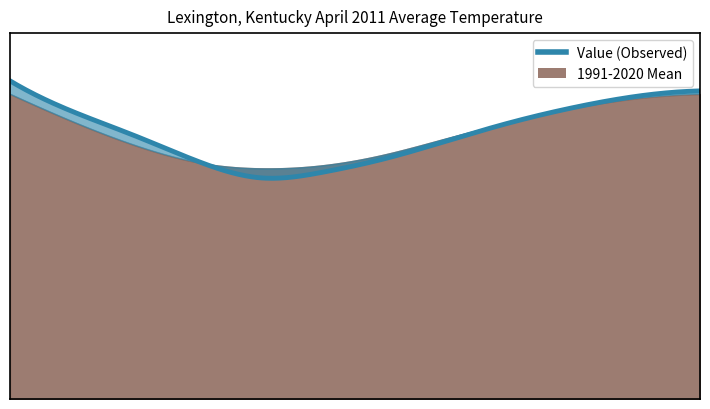

At how many categories does at least one series exceed 51?

6